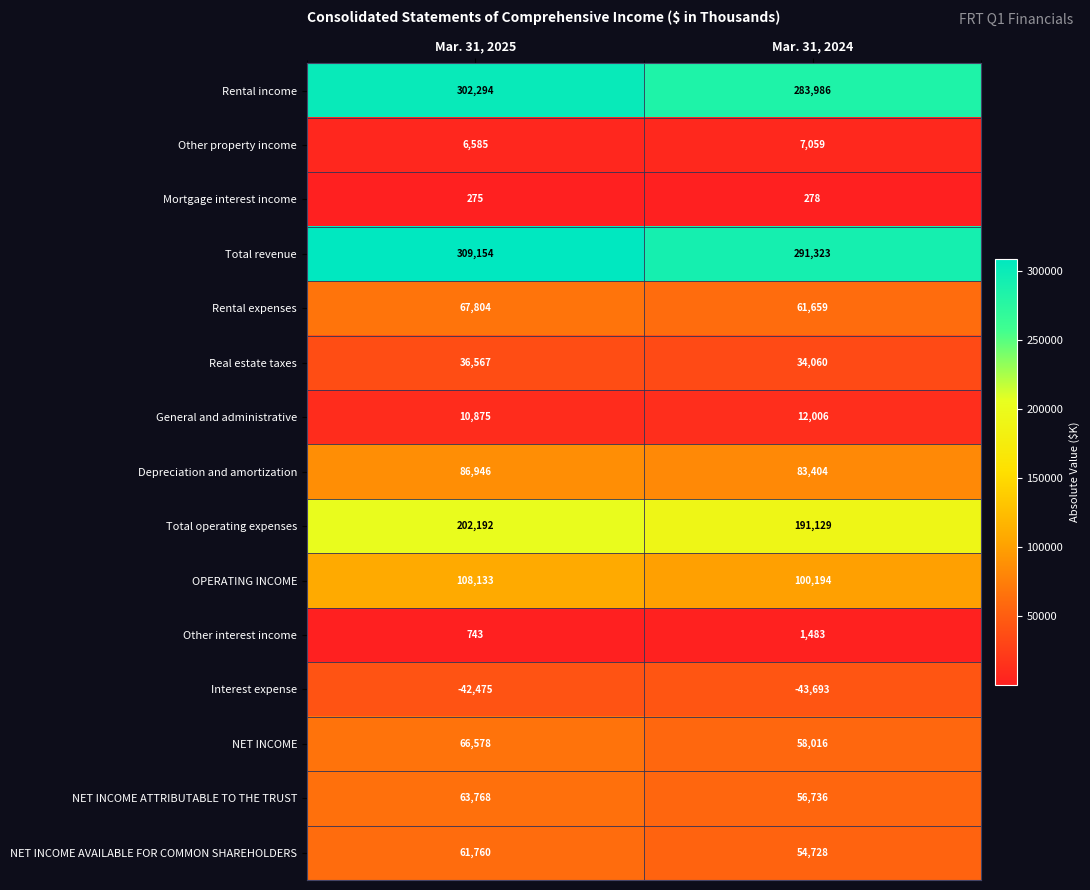

Reading left to right, what are all the values shown in this chart?

Rental income: Mar. 31, 2025=302294	Mar. 31, 2024=283986
Other property income: Mar. 31, 2025=6585	Mar. 31, 2024=7059
Mortgage interest income: Mar. 31, 2025=275	Mar. 31, 2024=278
Total revenue: Mar. 31, 2025=309154	Mar. 31, 2024=291323
Rental expenses: Mar. 31, 2025=67804	Mar. 31, 2024=61659
Real estate taxes: Mar. 31, 2025=36567	Mar. 31, 2024=34060
General and administrative: Mar. 31, 2025=10875	Mar. 31, 2024=12006
Depreciation and amortization: Mar. 31, 2025=86946	Mar. 31, 2024=83404
Total operating expenses: Mar. 31, 2025=202192	Mar. 31, 2024=191129
OPERATING INCOME: Mar. 31, 2025=108133	Mar. 31, 2024=100194
Other interest income: Mar. 31, 2025=743	Mar. 31, 2024=1483
Interest expense: Mar. 31, 2025=-42475	Mar. 31, 2024=-43693
NET INCOME: Mar. 31, 2025=66578	Mar. 31, 2024=58016
NET INCOME ATTRIBUTABLE TO THE TRUST: Mar. 31, 2025=63768	Mar. 31, 2024=56736
NET INCOME AVAILABLE FOR COMMON SHAREHOLDERS: Mar. 31, 2025=61760	Mar. 31, 2024=54728